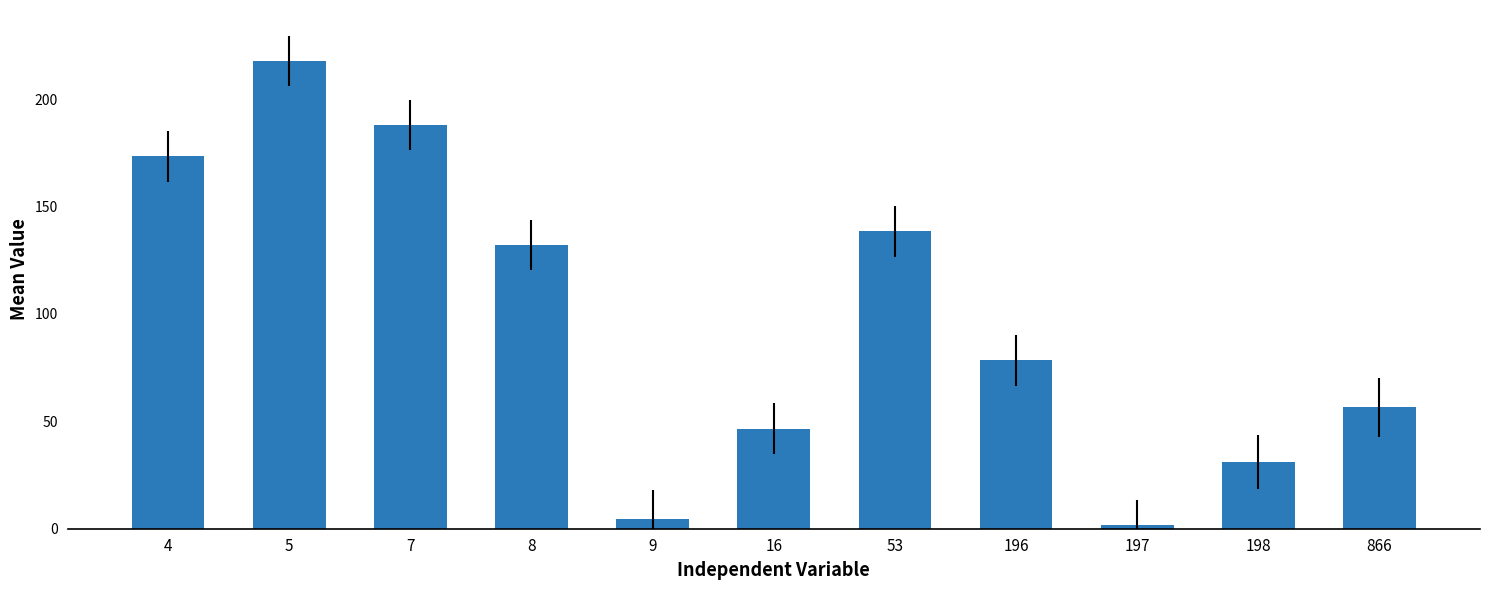

The chart shows a value of 138.5 at 53. True or false?

True